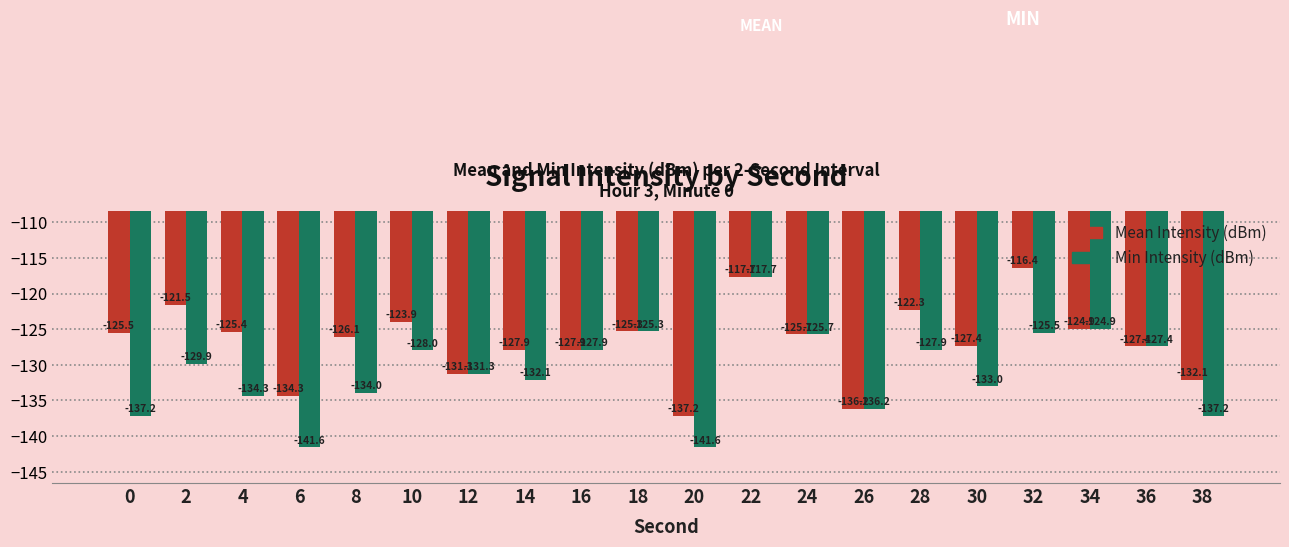

Is it true that Mean Intensity (dBm) equals -125.4 at 4?

True